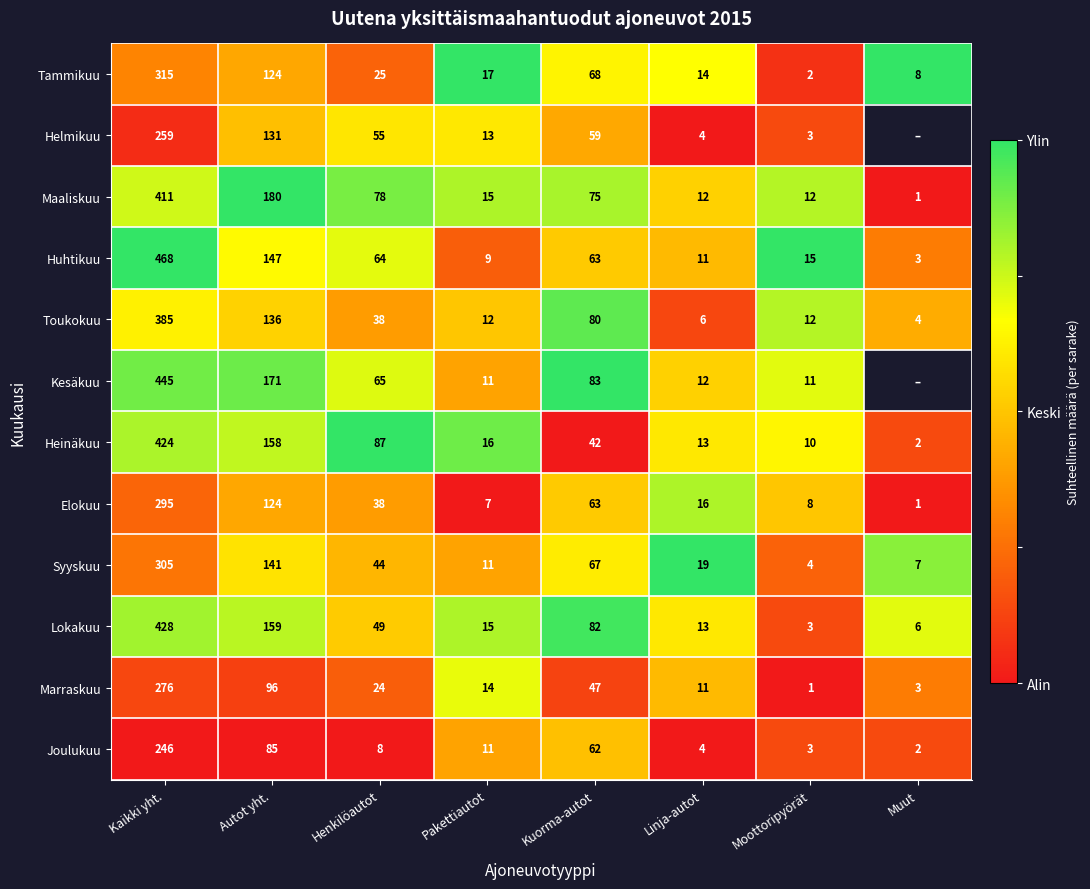

Is the value of Heinäkuu at Moottoripyörät greater than the value of Huhtikuu at Henkilöautot?

No